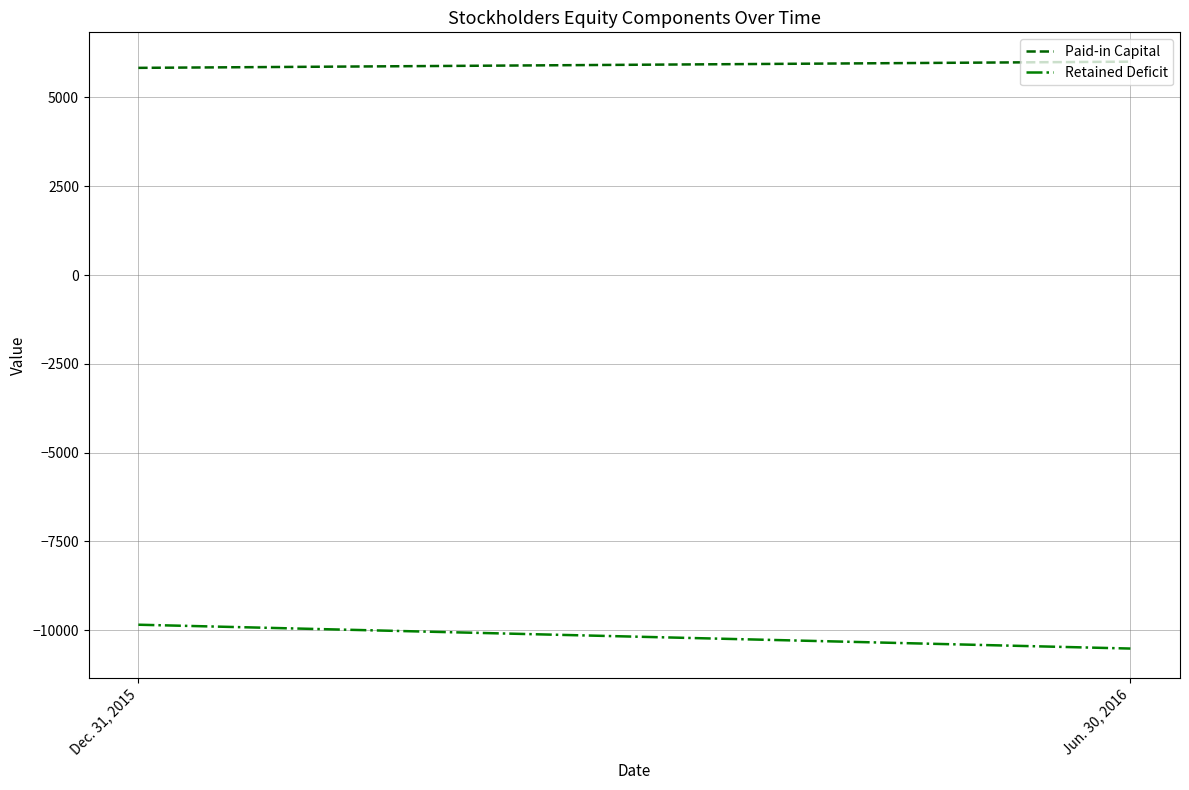

What position from the left is Dec. 31, 2015?

1